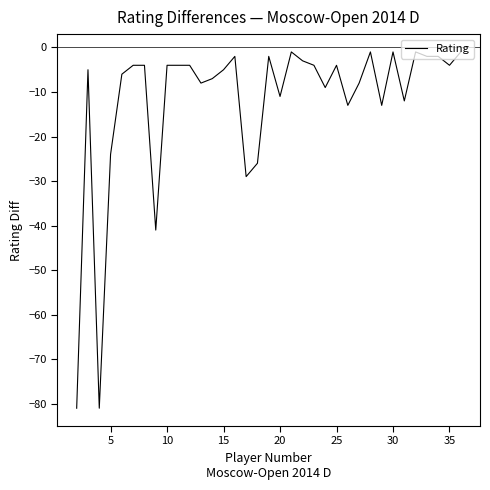

What is the difference between the maximum and minimum values?

80